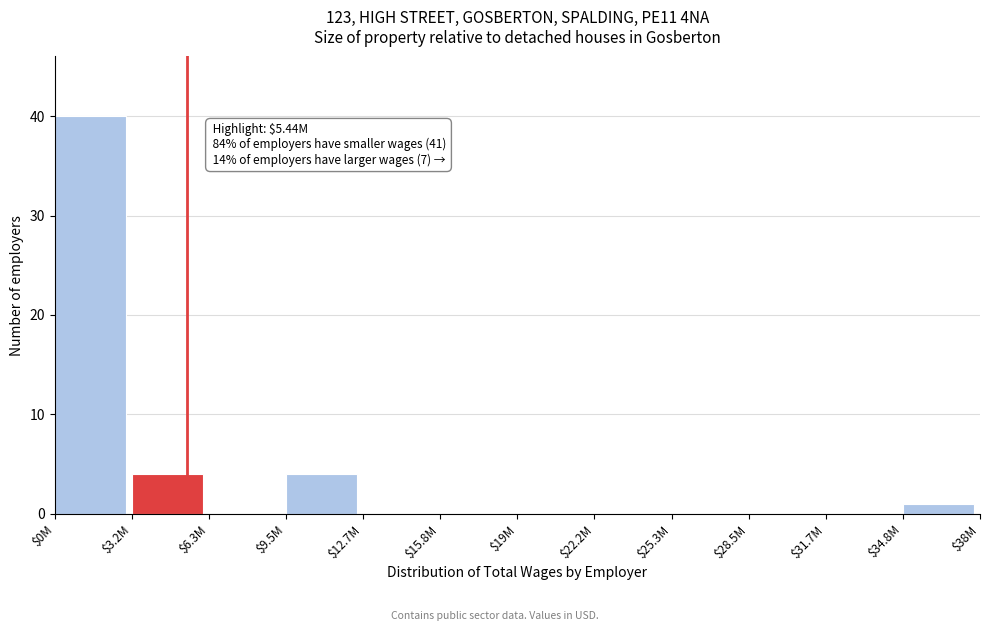

Which category has the highest value across all series?

$0M